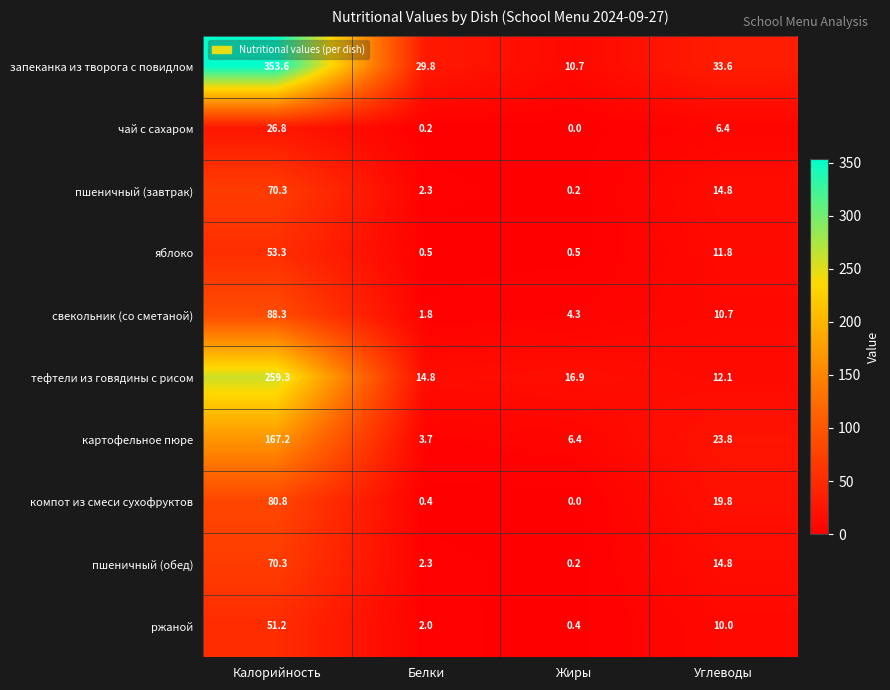

What is the lowest value of the картофельное пюре series?

3.7